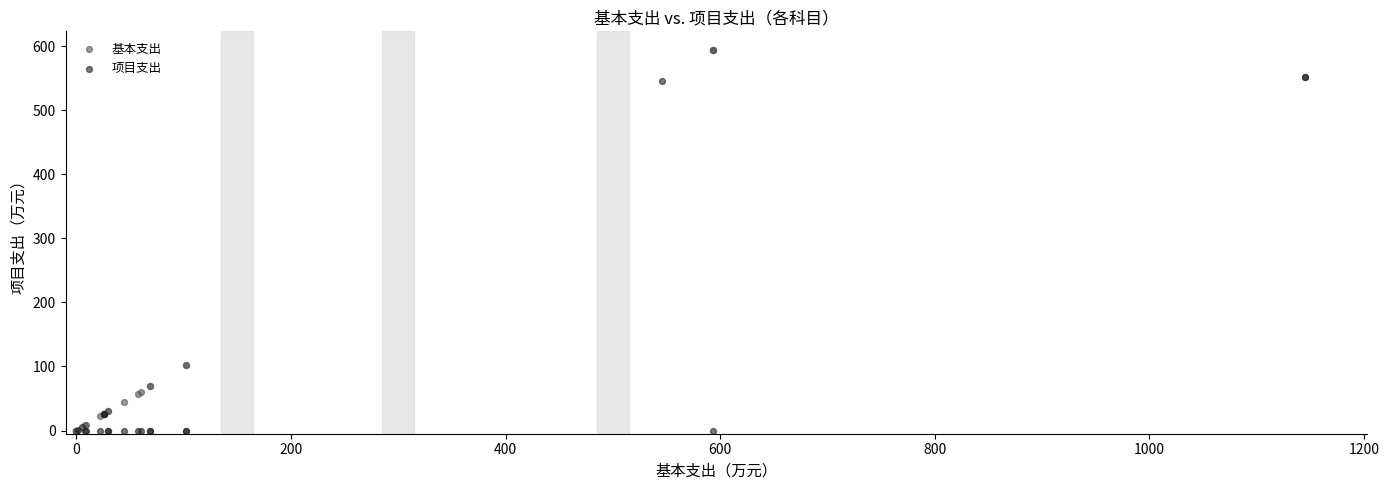

What are all the series names shown in the legend?

基本支出, 项目支出